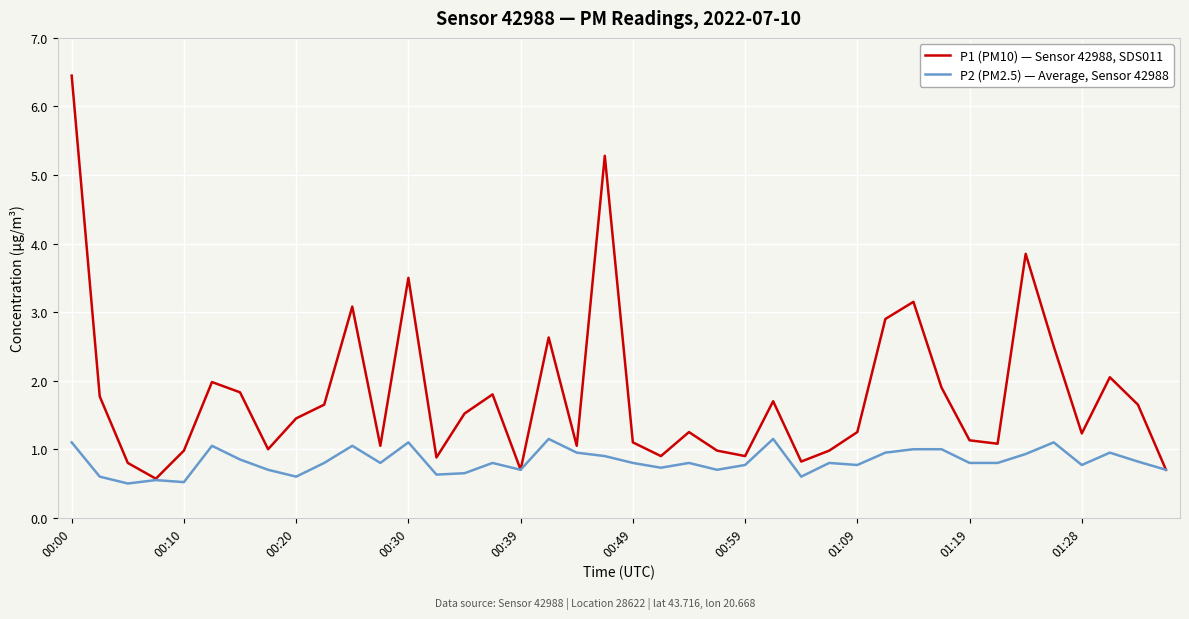

Rank the series by their average value, from lowest to highest.

P2 (PM2.5) — Average, Sensor 42988, P1 (PM10) — Sensor 42988, SDS011